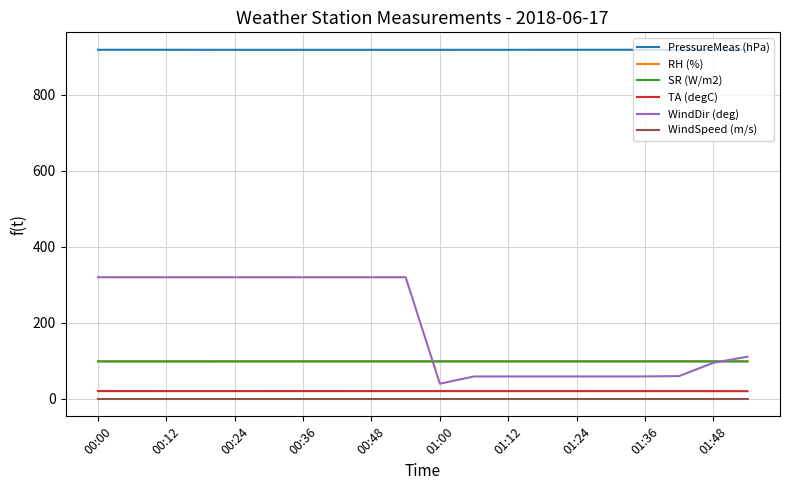

At which label is PressureMeas (hPa) closest to 918?

01:24